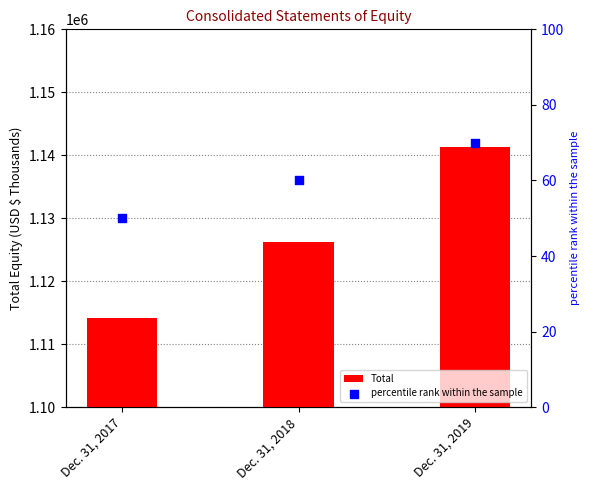

What are all the series names shown in the legend?

Total, percentile rank within the sample